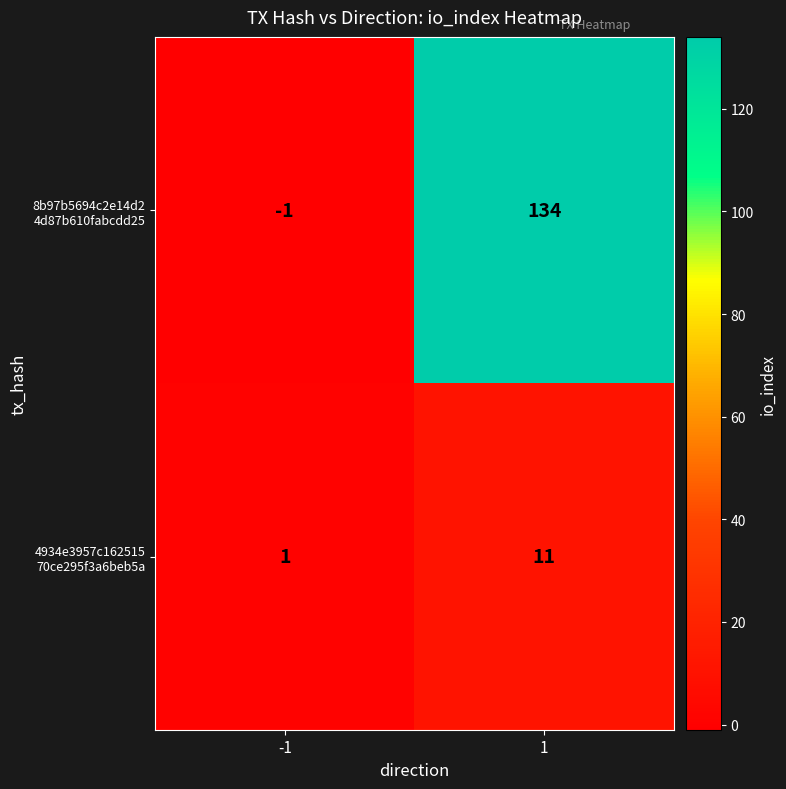

What is the difference between the highest and lowest values at 1?

123